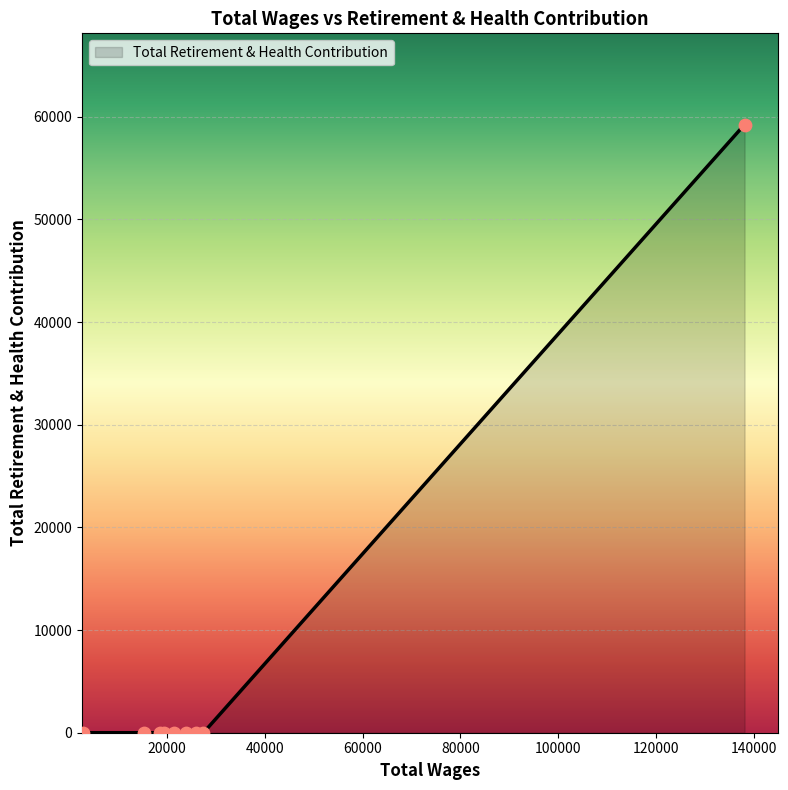

What is the difference between the maximum and minimum values?

59240